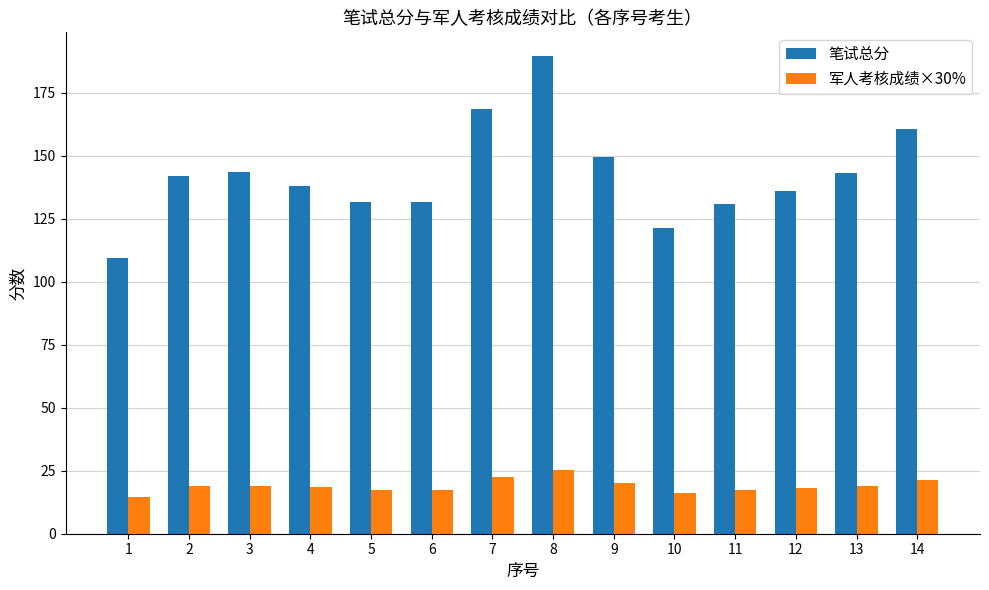

Which label corresponds to the largest value in the chart?

8